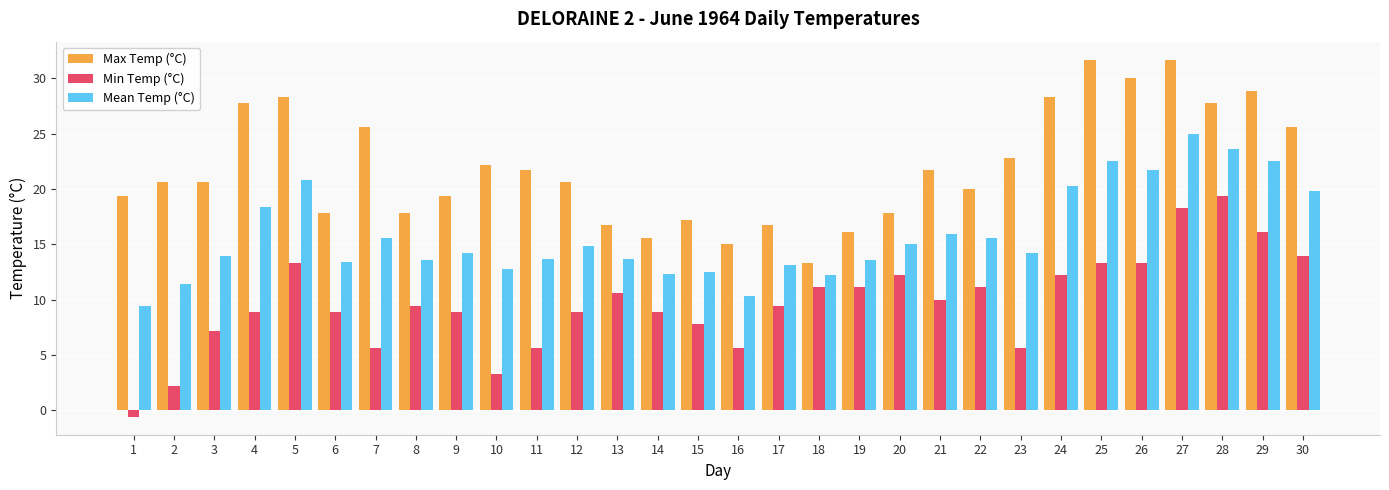

Which series has the largest range (max minus min)?

Min Temp (°C)